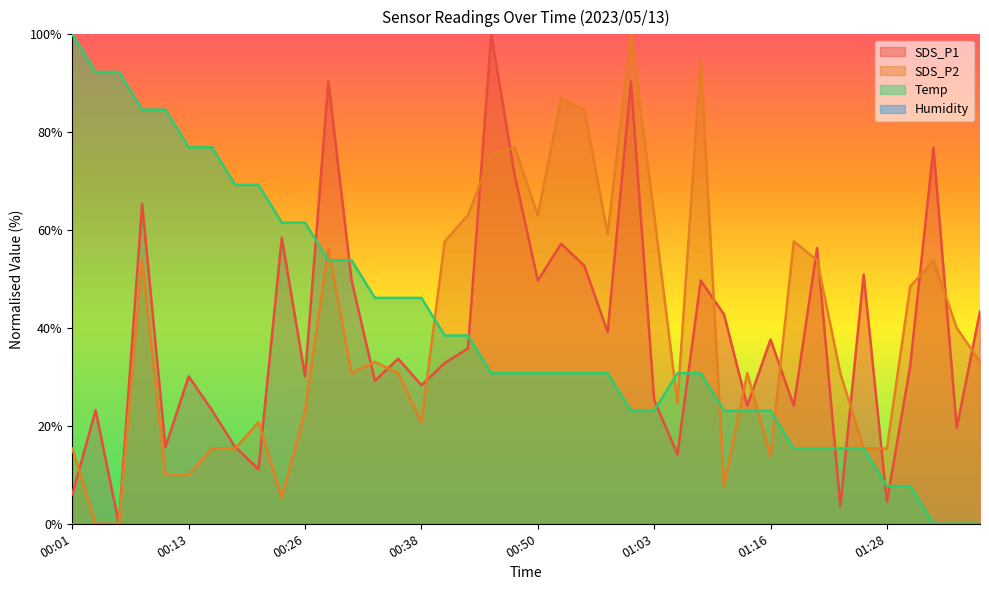

Rank the categories by SDS_P1 value from lowest to highest.

00:06, 01:23, 01:28, 00:01, 00:21, 01:05, 00:11, 00:18, 01:36, 00:04, 00:16, 01:13, 01:18, 01:03, 00:38, 00:33, 00:13, 00:26, 01:31, 00:40, 00:35, 00:43, 01:16, 00:57, 01:11, 01:38, 00:30, 00:50, 01:08, 01:26, 00:55, 01:21, 00:52, 00:23, 00:09, 00:48, 01:33, 00:28, 01:00, 00:45